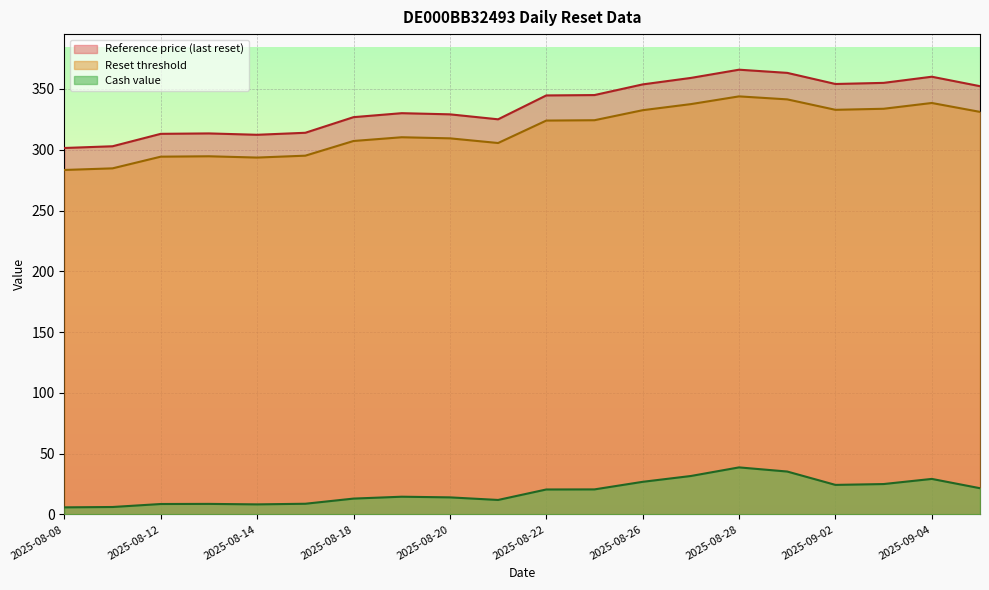

Is the value of Reset threshold at 2025-08-11 greater than the value of Cash value at 2025-09-05?

Yes